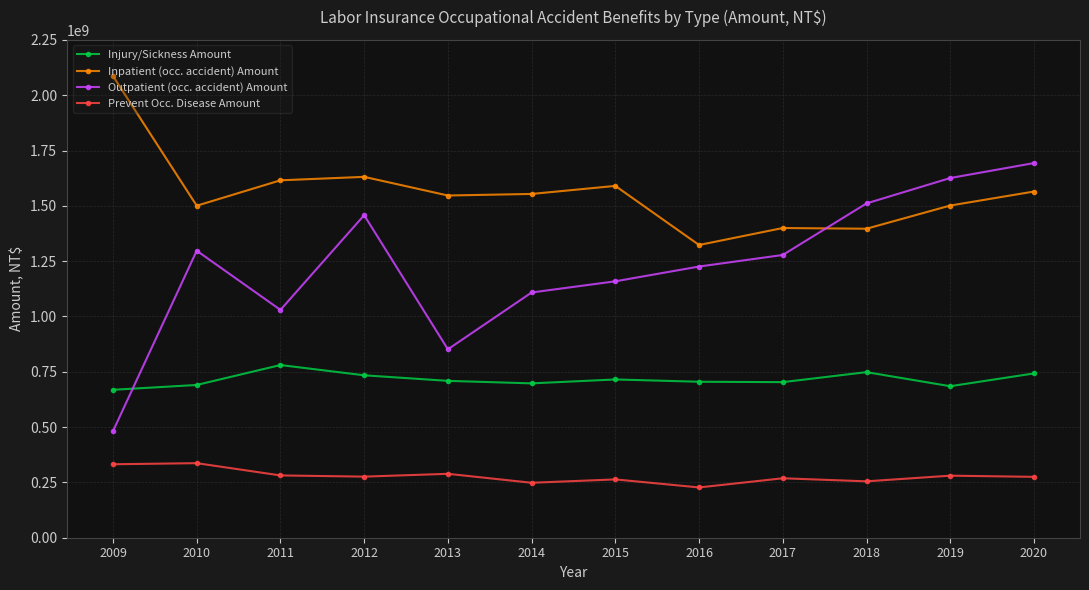

Read the Injury/Sickness Amount value at 2012.

734081202